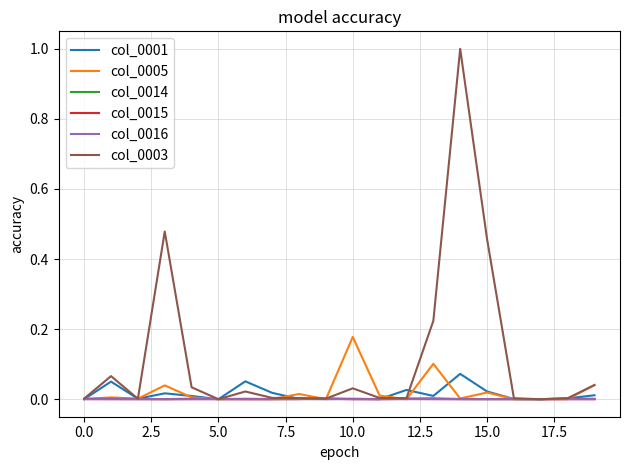

Which series has the largest range (max minus min)?

col_0003